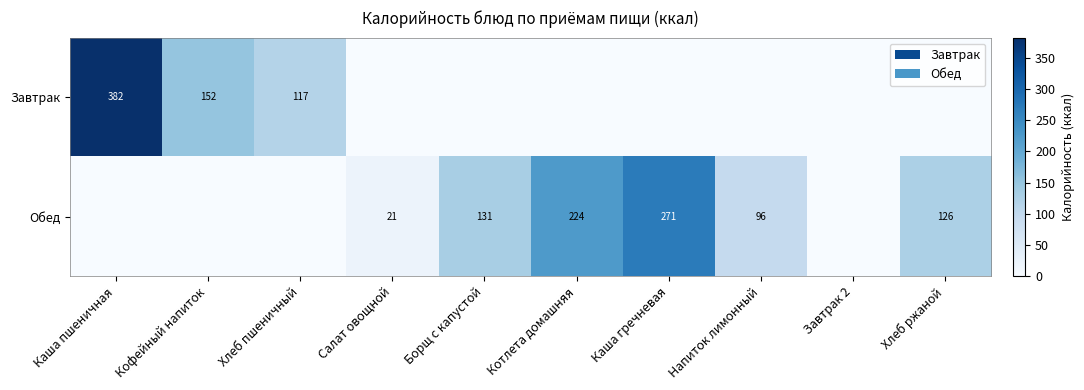

The Обед series shows 21 at Салат овощной. True or false?

True